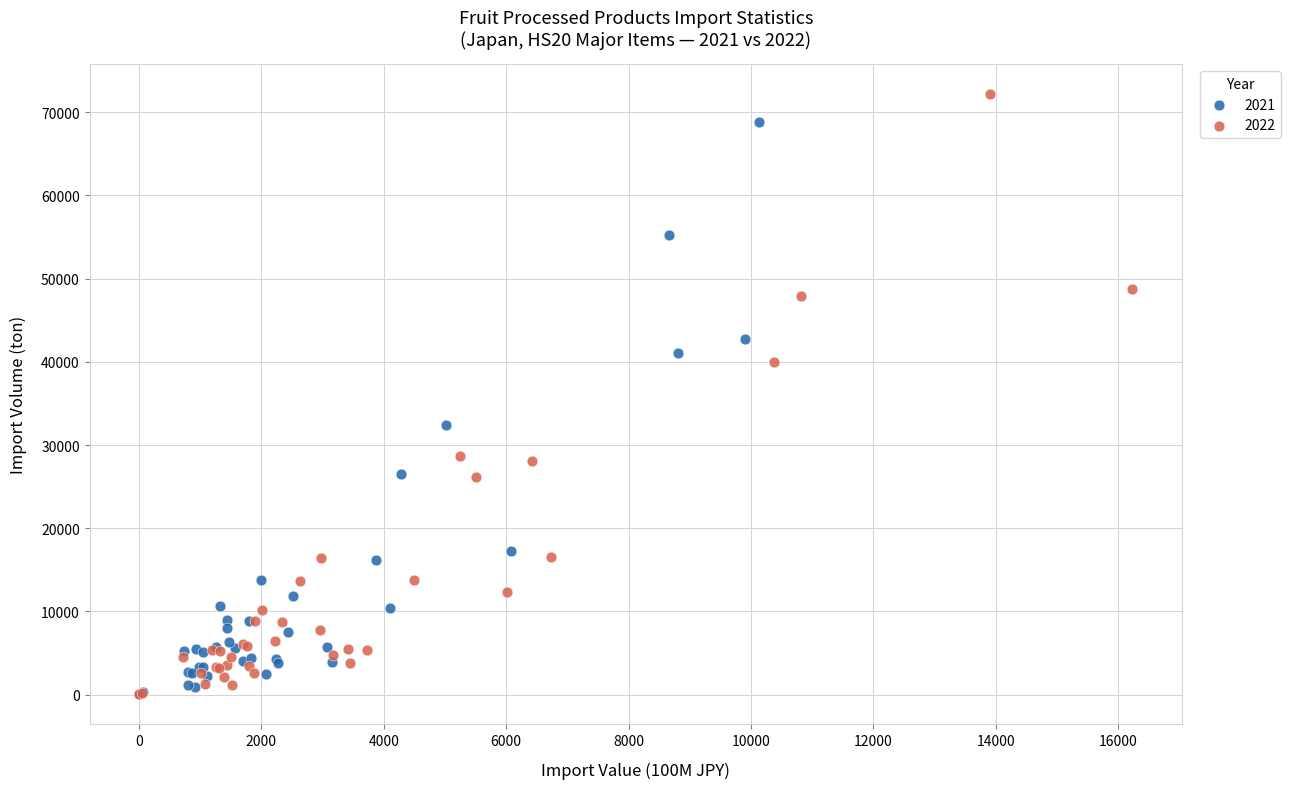

What are all the series names shown in the legend?

2021, 2022